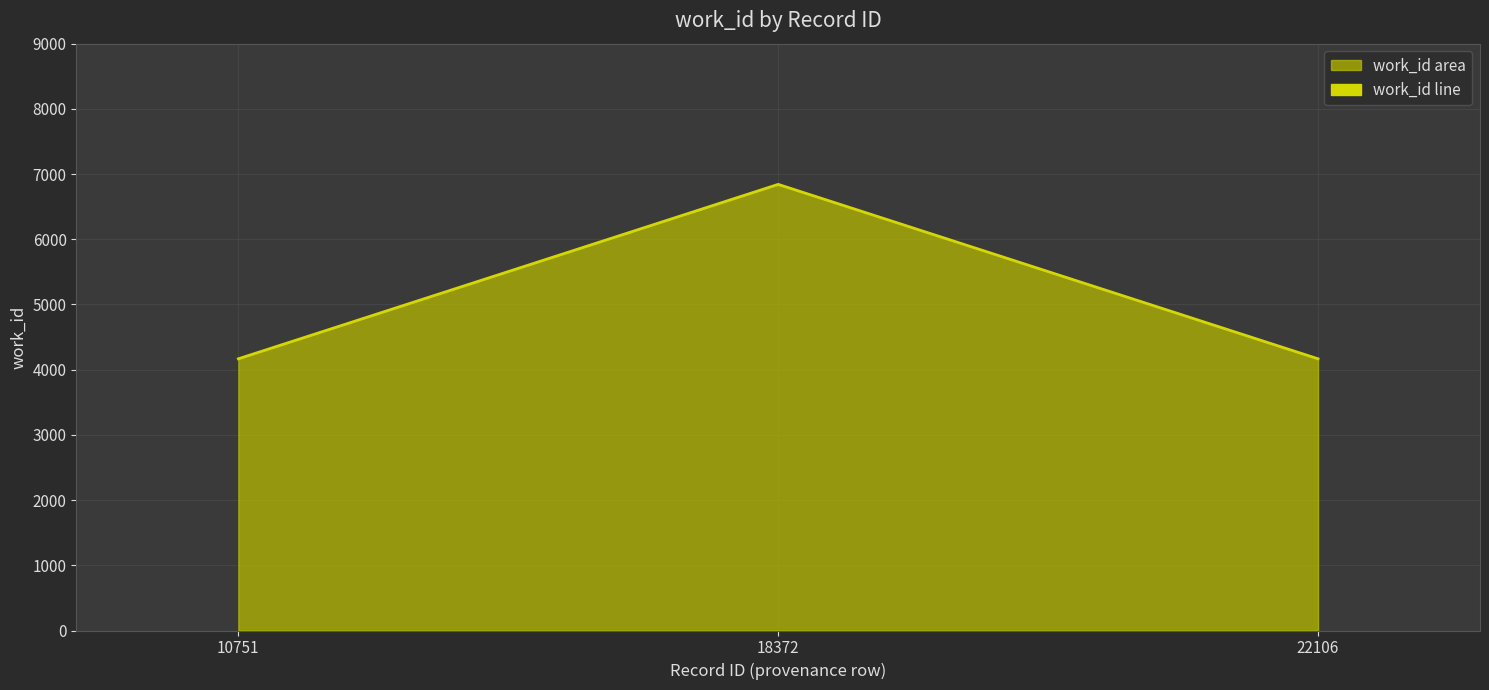

At which category does the chart reach its minimum across all series?

10751